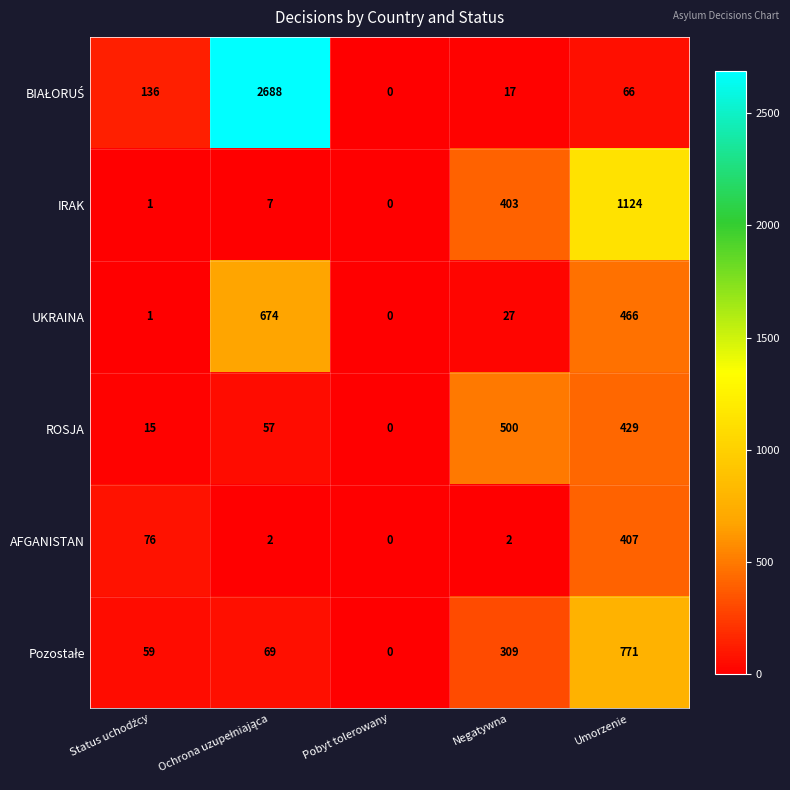

How many data points in AFGANISTAN are less than 2?

1